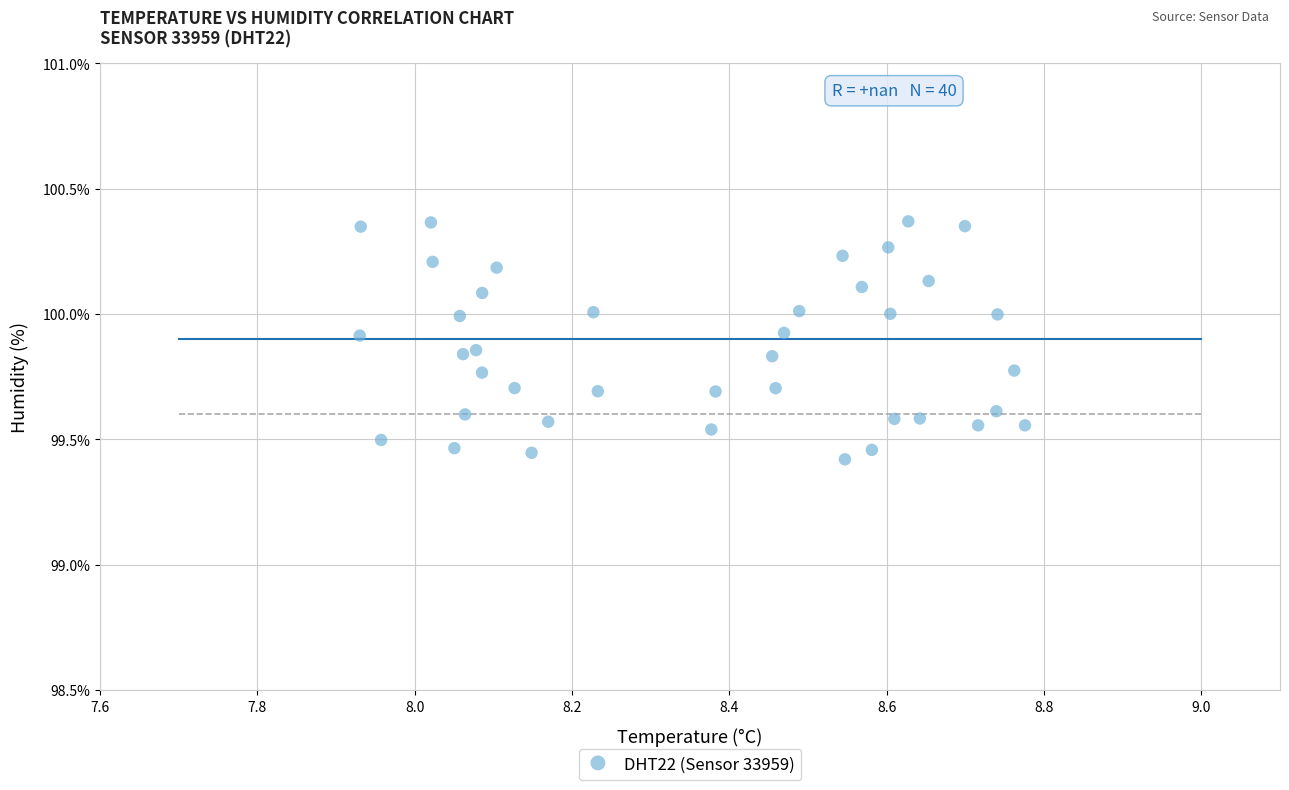

What is the range of X values (max minus min)?

0.8